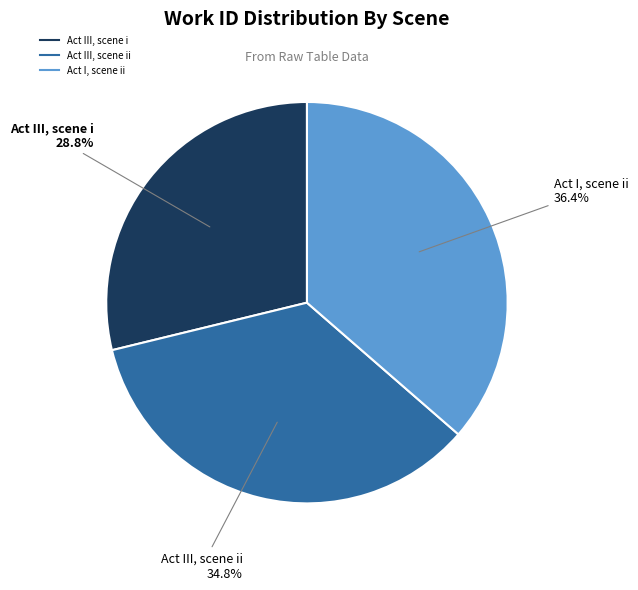

To the nearest percent, what is the average slice percentage?

33%